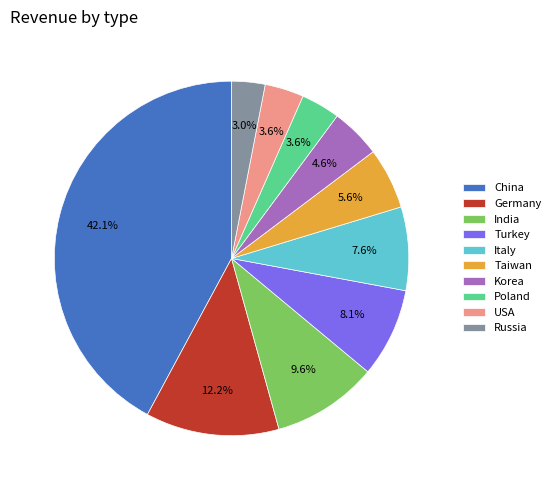

Does Germany account for over 50% of the chart?

No